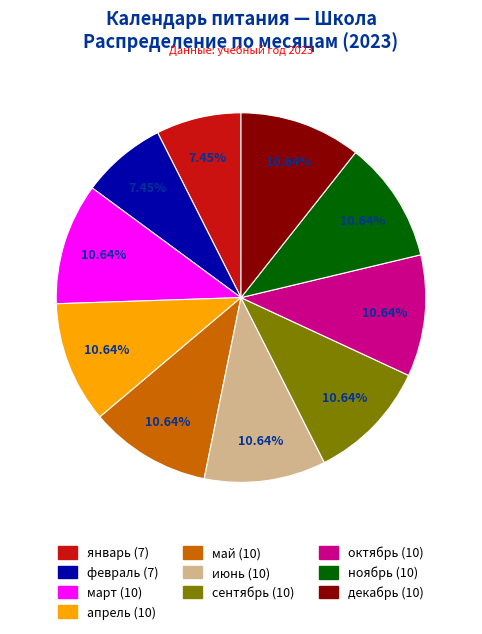

Between февраль and июнь, which is larger?

июнь